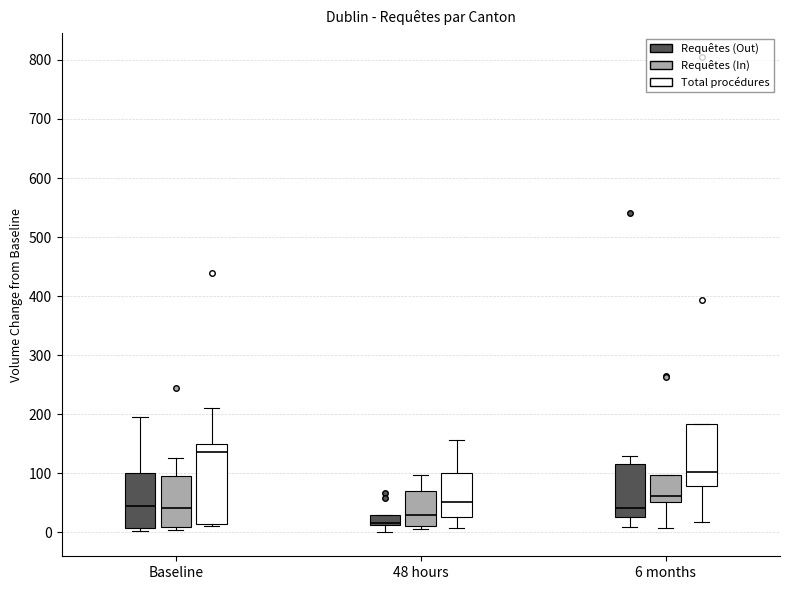

Where does the median line of the box for 6 months (Total procédures) sit on the y-axis? The values are not printed on the chart, so give them approximately, as read against the axis.

100